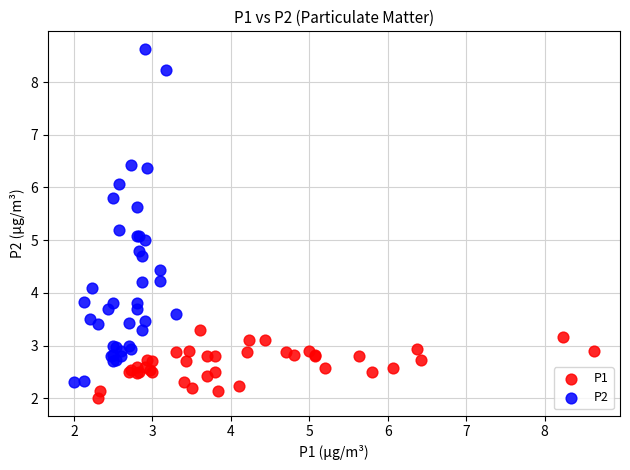

What are all the series names shown in the legend?

P1, P2